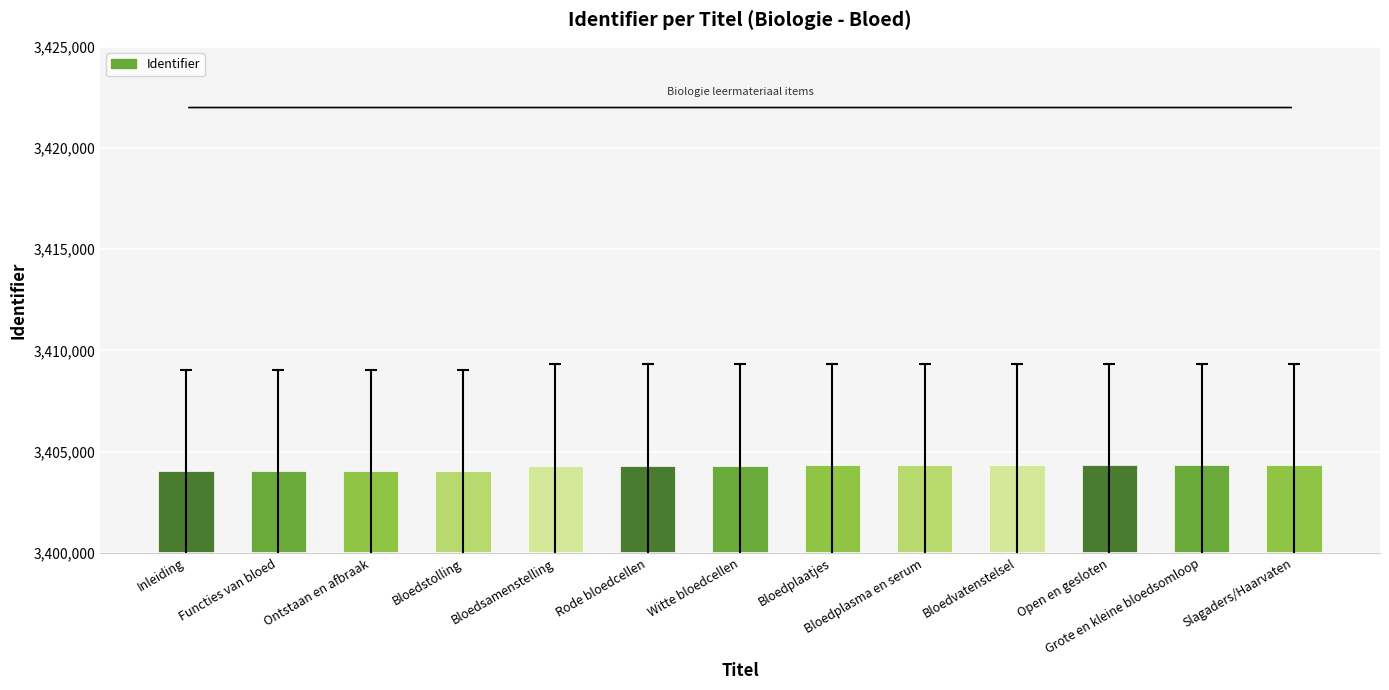

What position from the left is Slagaders/Haarvaten?

13